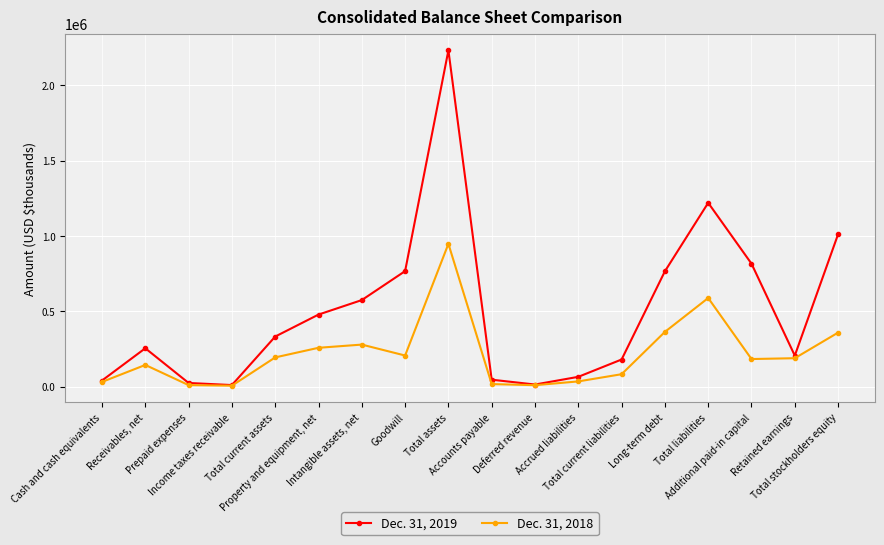

What is the total value across all series at Long-term debt?

1129842